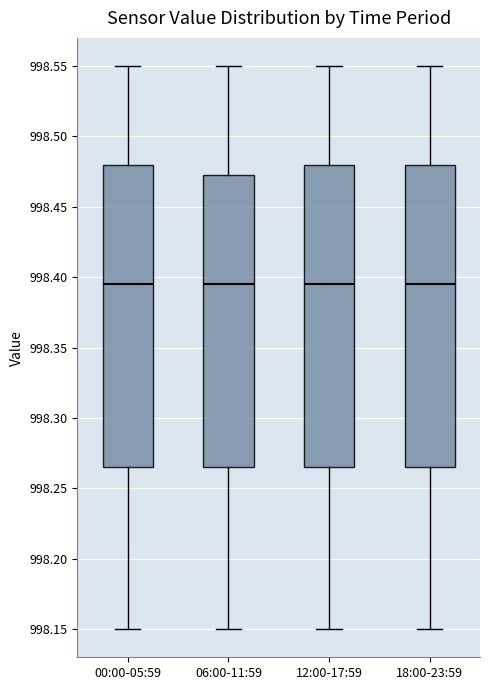

Reading left to right, transcribe this box plot: for each box, give where its median line is, the range the box spans, and where its two whiskers end, as read against the y-axis. The values are not printed on the chart, so give them approximately, as read against the axis.

00:00-05:59: median 998.395, box 998.265 to 998.480, whiskers 998.150 to 998.550
06:00-11:59: median 998.395, box 998.265 to 998.475, whiskers 998.150 to 998.550
12:00-17:59: median 998.395, box 998.265 to 998.480, whiskers 998.150 to 998.550
18:00-23:59: median 998.395, box 998.265 to 998.480, whiskers 998.150 to 998.550